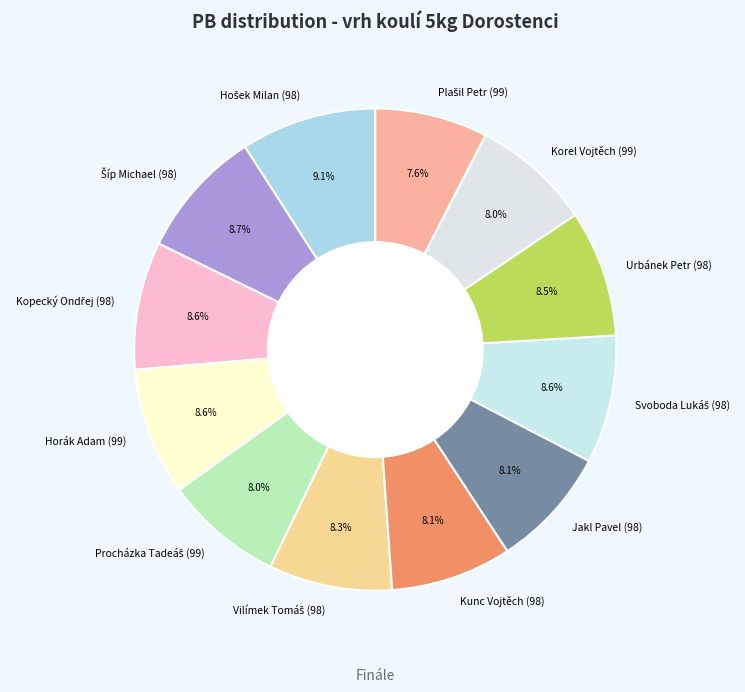

Is Korel Vojtěch (99) the majority of the pie?

No